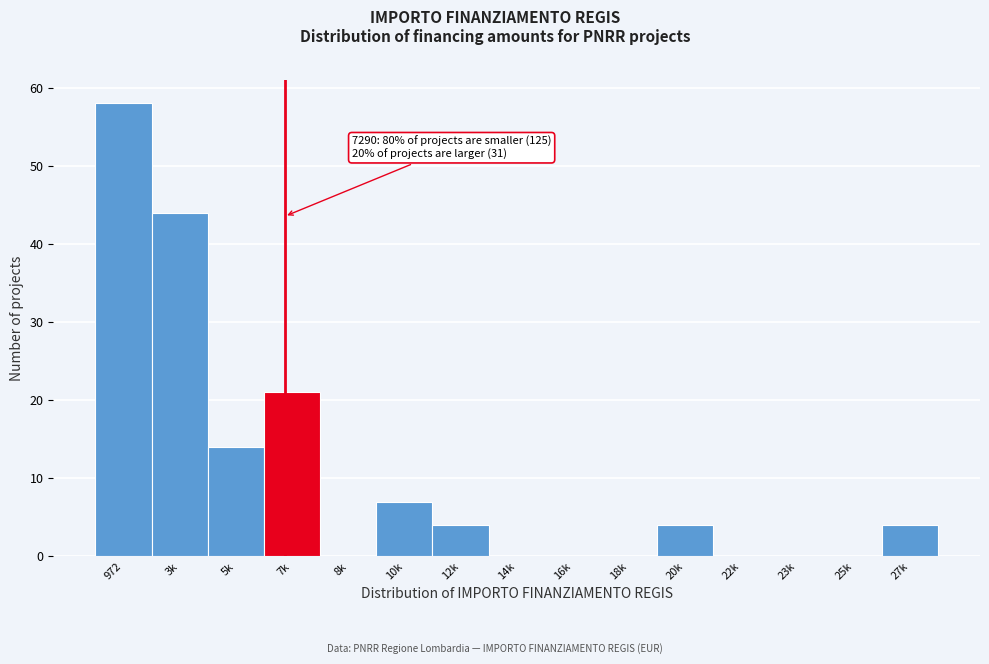

Reading right to left, what are all the values shown in this chart?

27k=4	25k=0	23k=0	22k=0	20k=4	18k=0	16k=0	14k=0	12k=4	10k=7	8k=0	7k=21	5k=14	3k=44	972=58